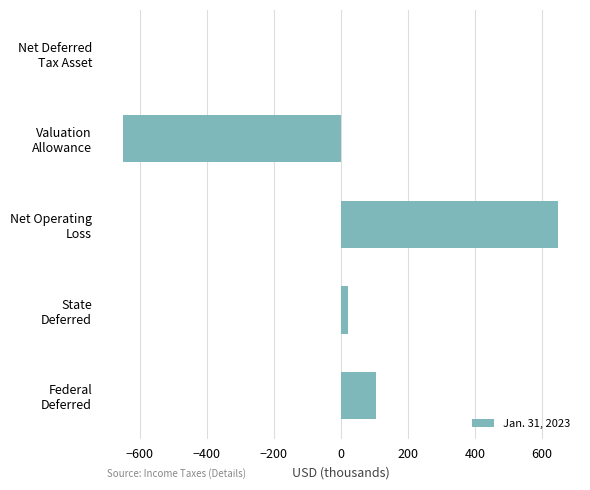

What is the greatest value displayed?

647.9